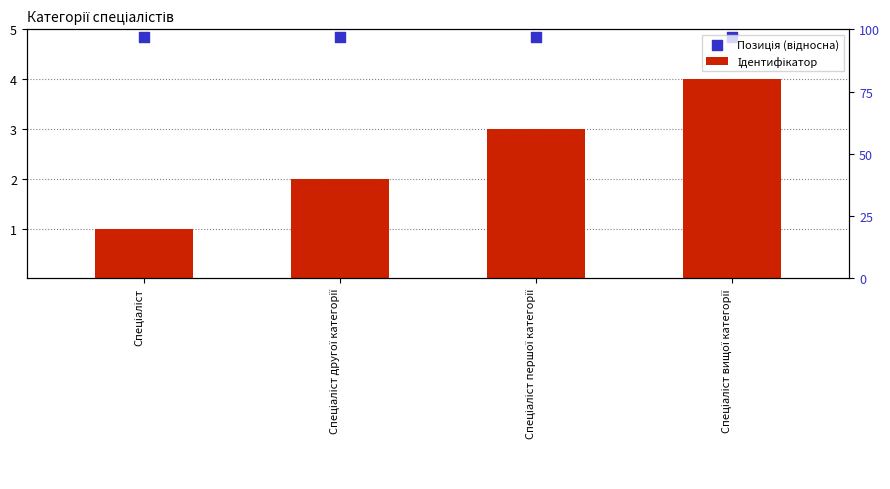

At how many categories does at least one series exceed 3?

4